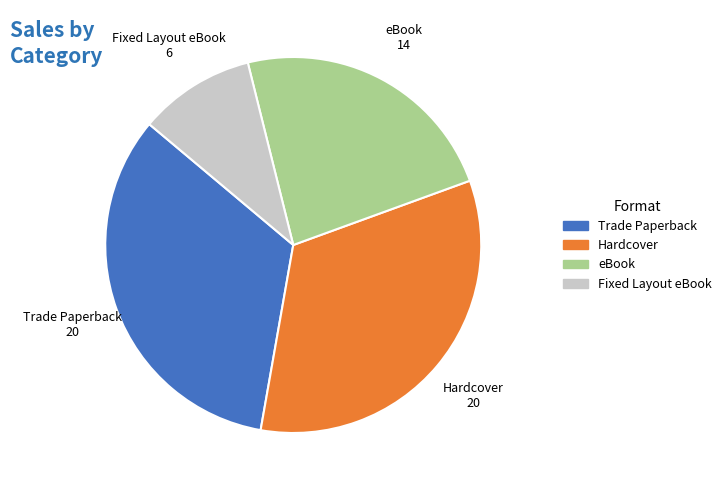

Which has a higher value, Trade Paperback or Fixed Layout eBook?

Trade Paperback